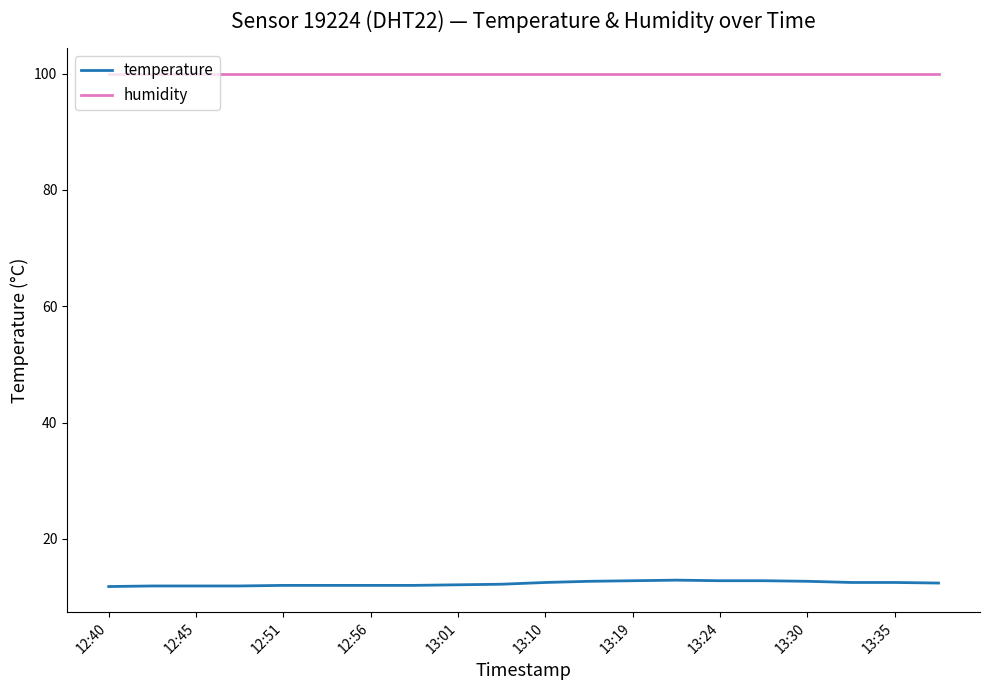

True or false: temperature and humidity intersect in this chart.

False